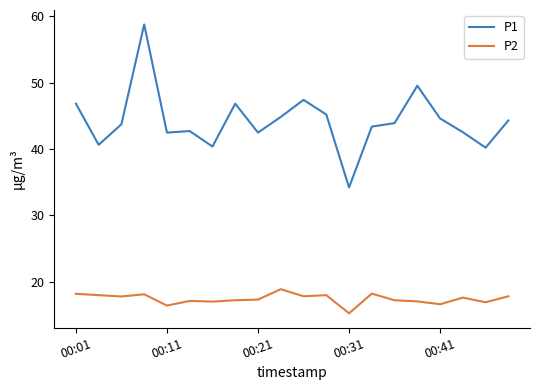

True or false: P2 has more than 0 interior local peaks.

True